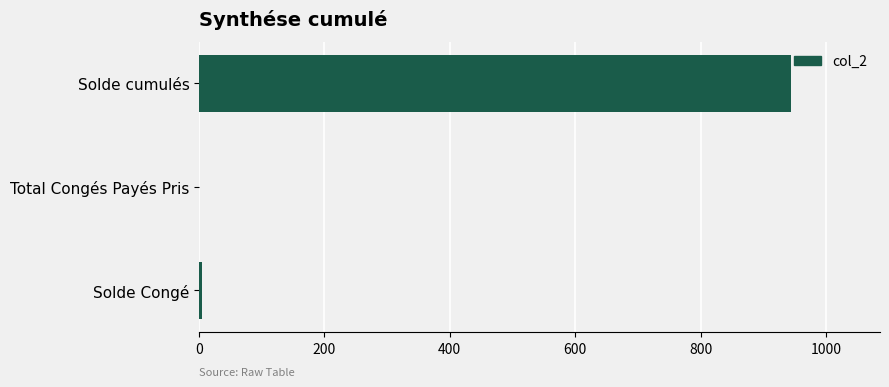

What is the sum of all values?

948.8